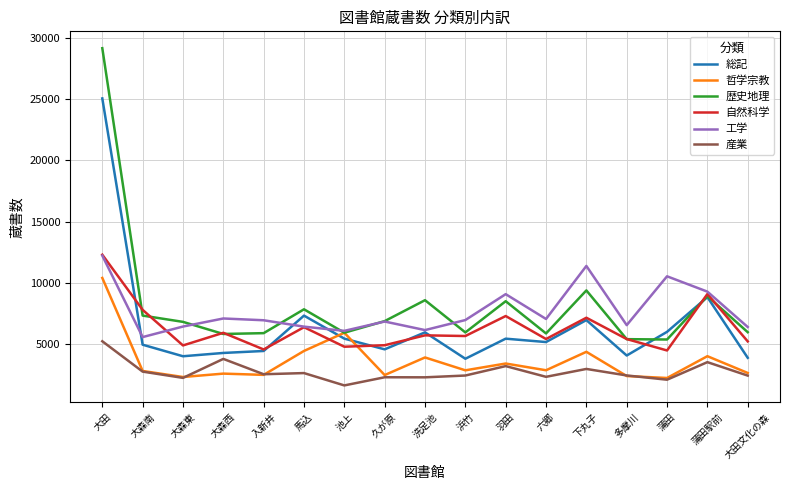

Which series has the widest spread of values?

歴史地理